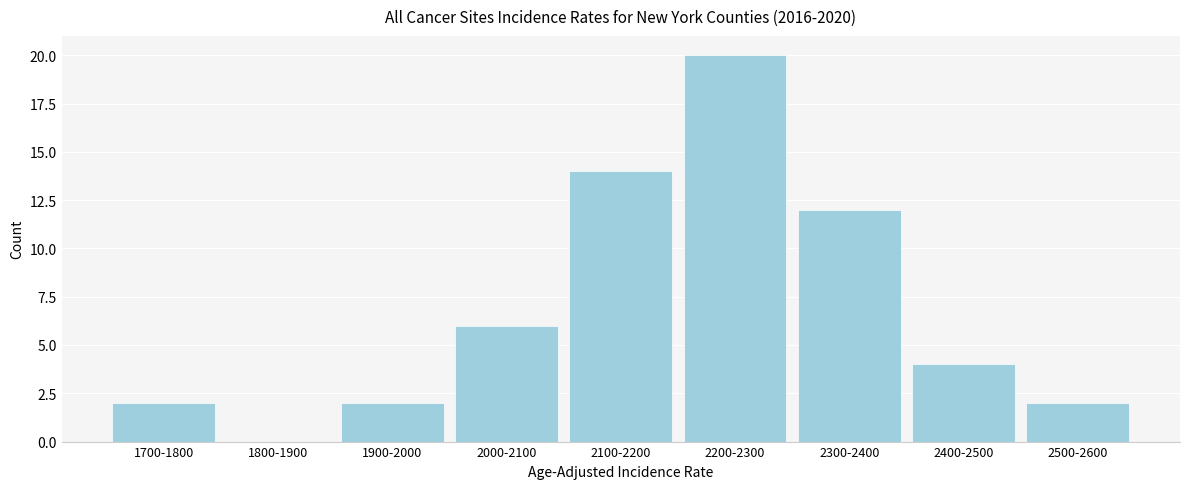

Reading left to right, extract all data points from this chart.

1700-1800=2	1800-1900=0	1900-2000=2	2000-2100=6	2100-2200=14	2200-2300=20	2300-2400=12	2400-2500=4	2500-2600=2